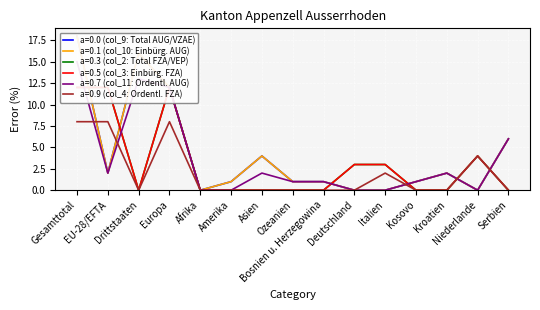

At which label is a=0.0 (col_9: Total AUG/VZAE) closest to 9?

Europa